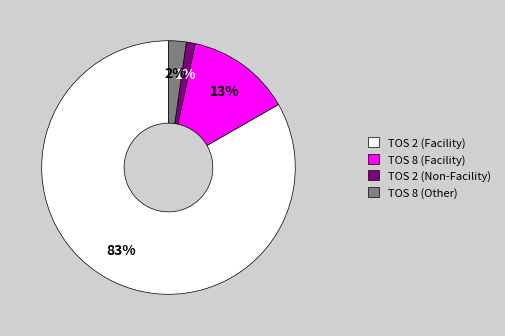

Which category accounts for the majority?

TOS 2 (Facility)